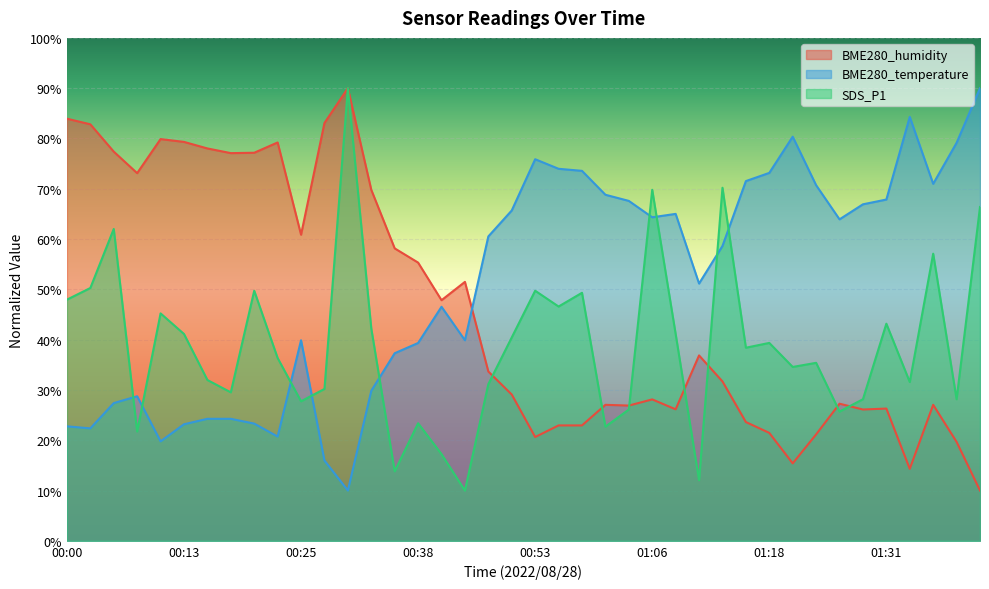

Between 01:13 and 01:16, which is larger?

01:13